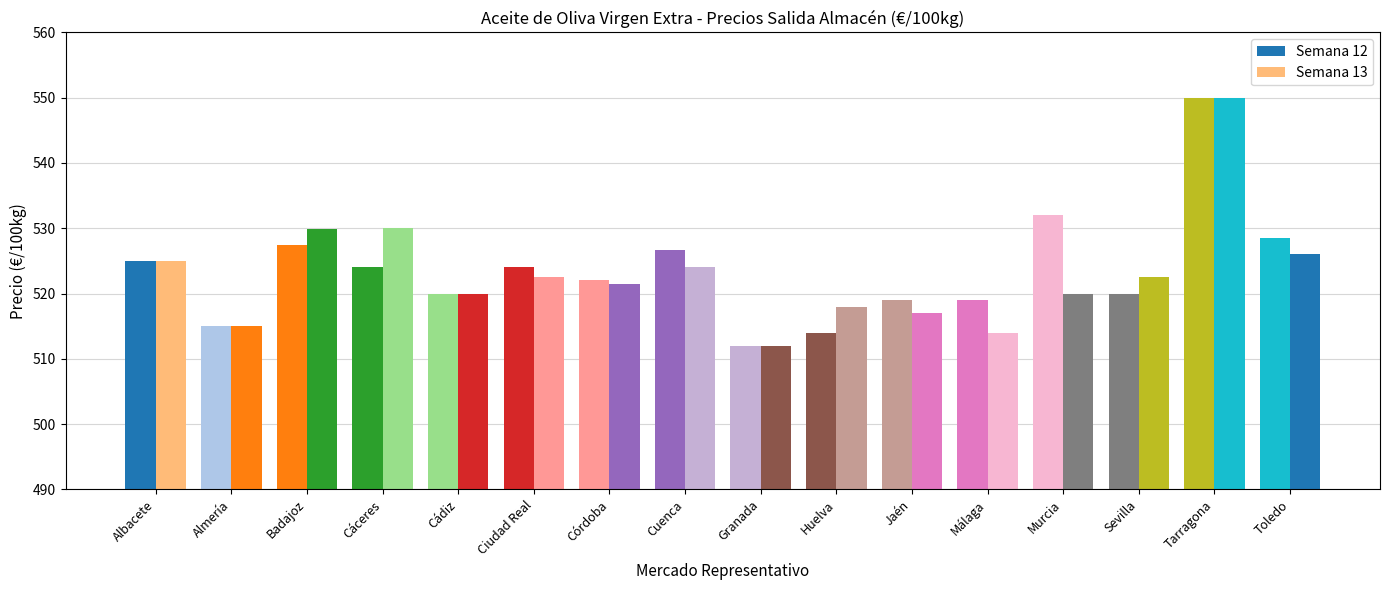

How many bars are there in total?

32